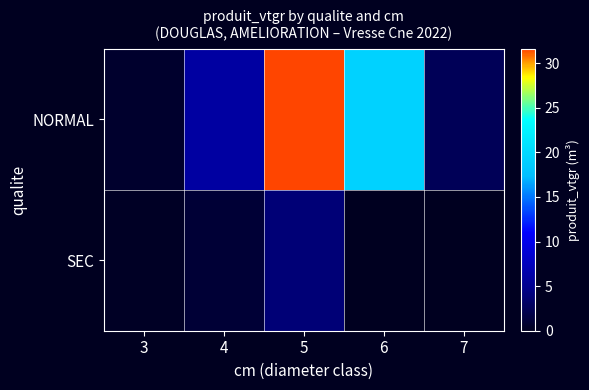

Reading left to right, transcribe all the data shown in this chart.

NORMAL: 3=0.7	4=6.0	5=31.6	6=19.3	7=2.5
SEC: 3=0.3	4=1.1	5=3.9	6=0.0	7=0.0